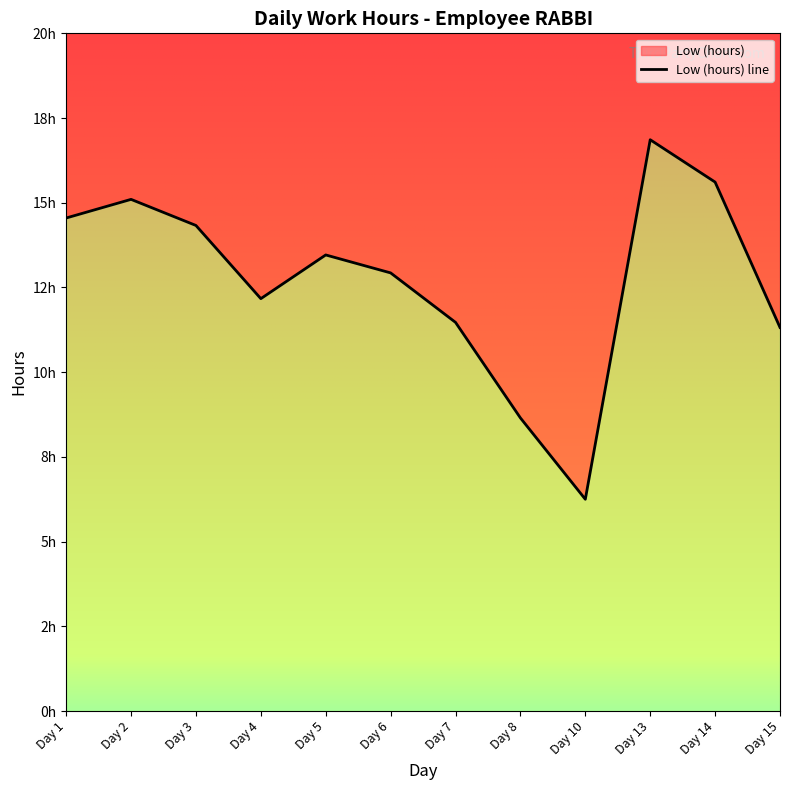

Count the number of data series in this chart.

1